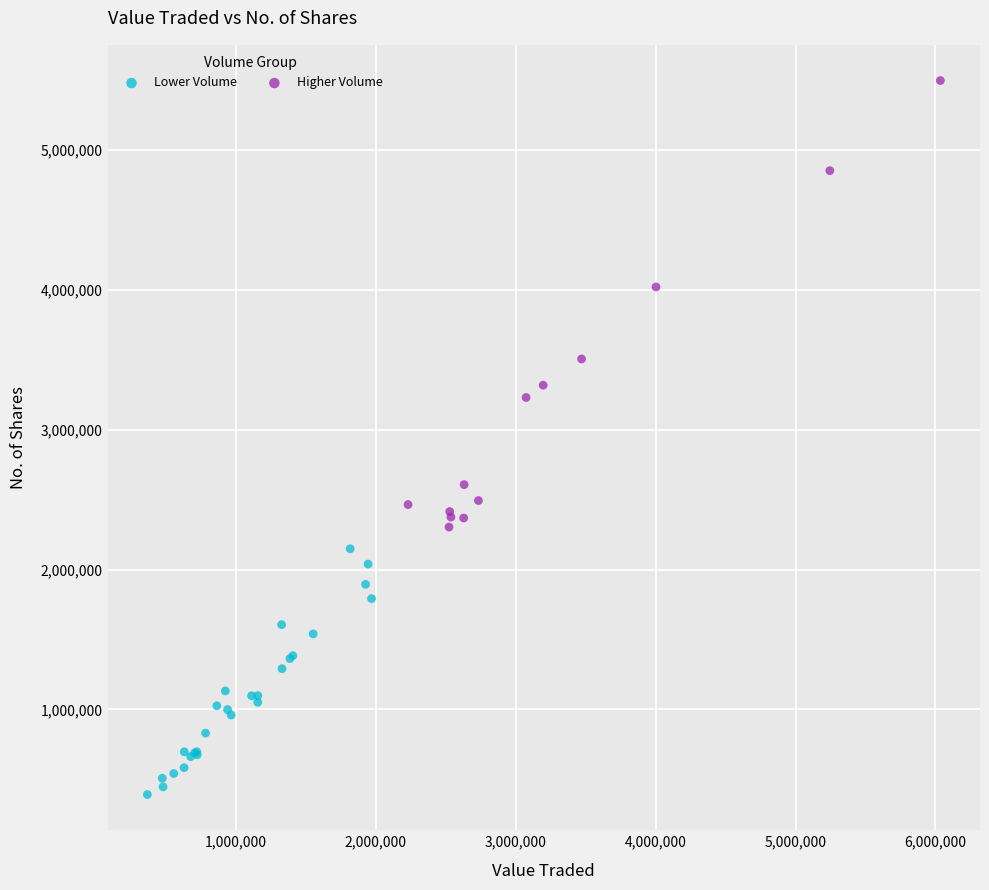

Which series contains the highest Y value?

Higher Volume